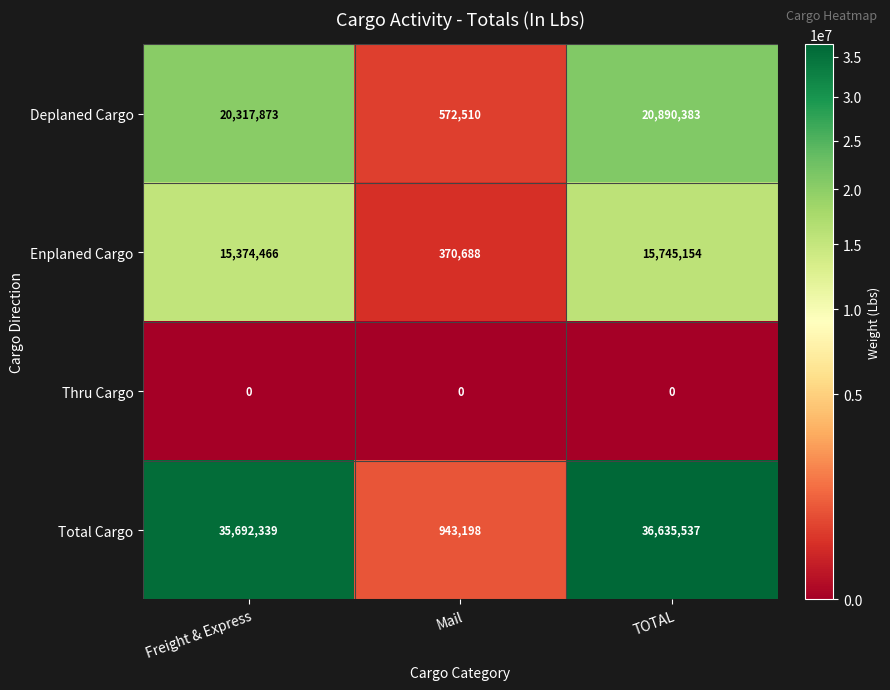

What value does the Deplaned Cargo series have at TOTAL?

20890383